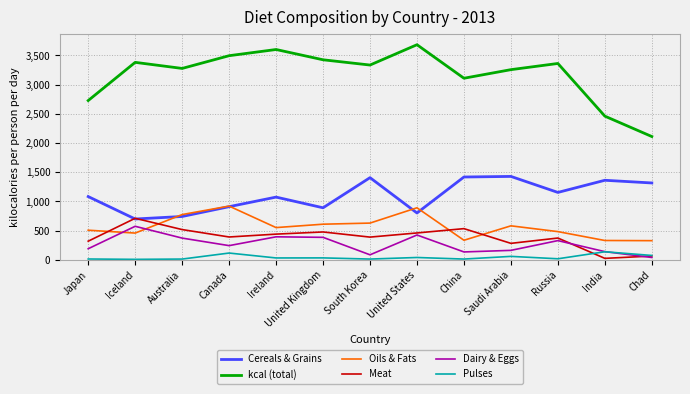

What is the total value across all series at Chad?

3929